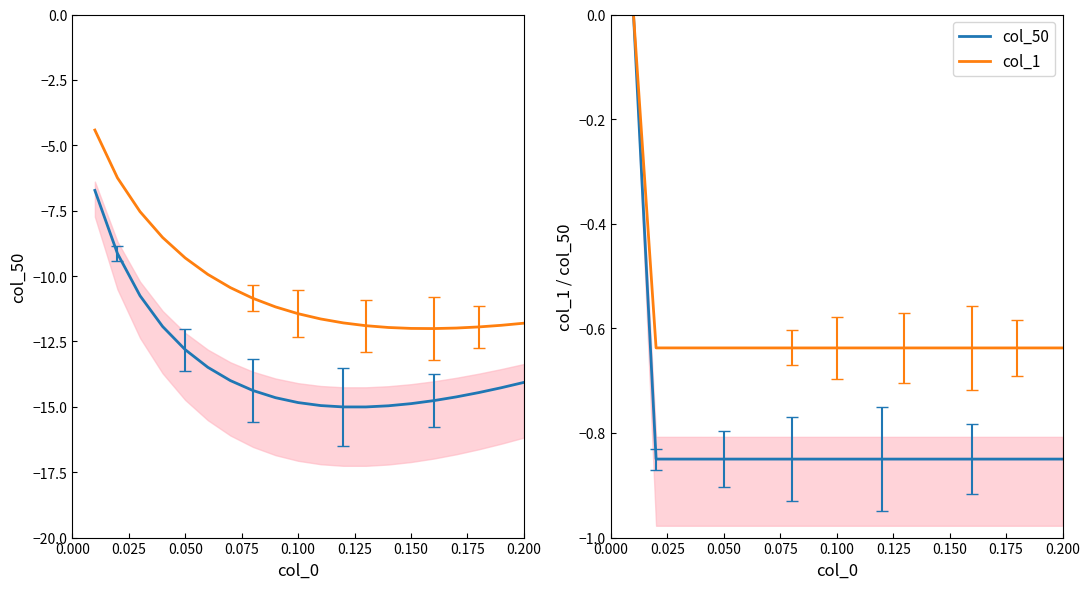

The value of col_50 at 12 is -0.4. True or false?

False